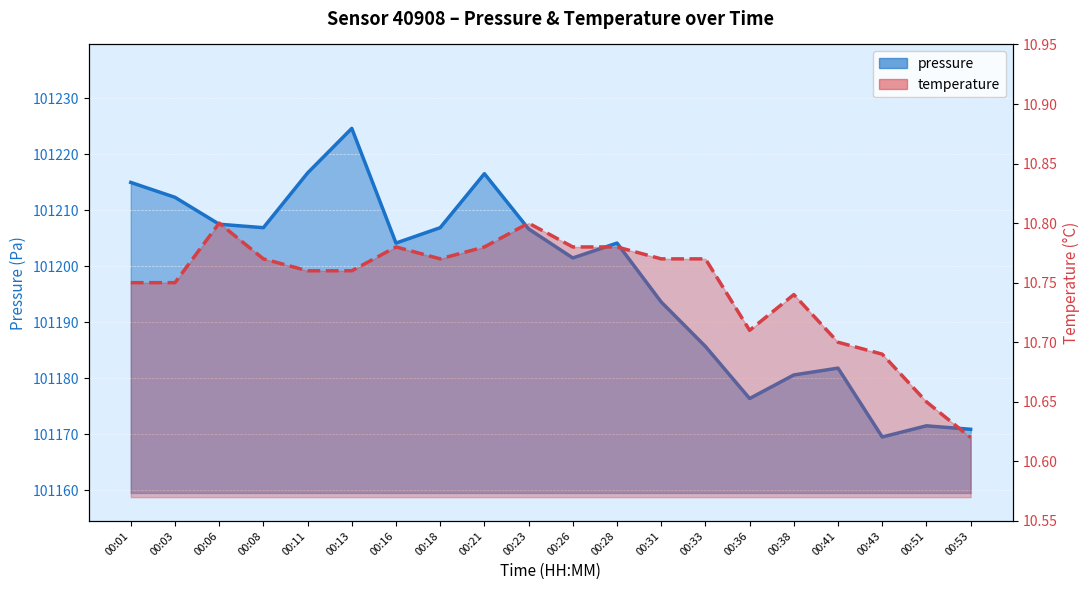

At which category is the sum across all series the highest?

00:13